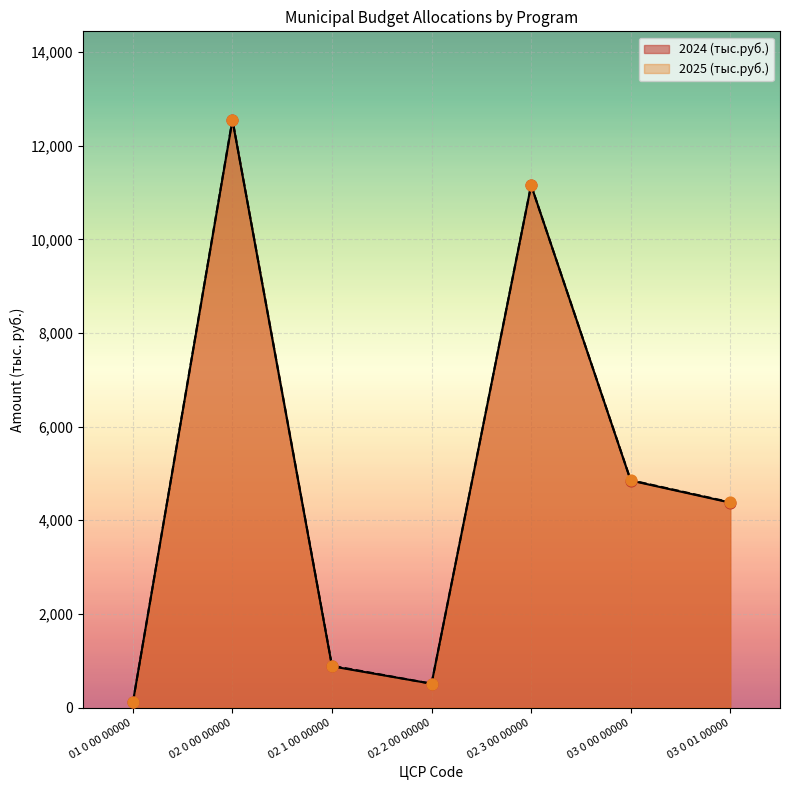

Which series contains the highest Y value?

2025 (тыс.руб.)